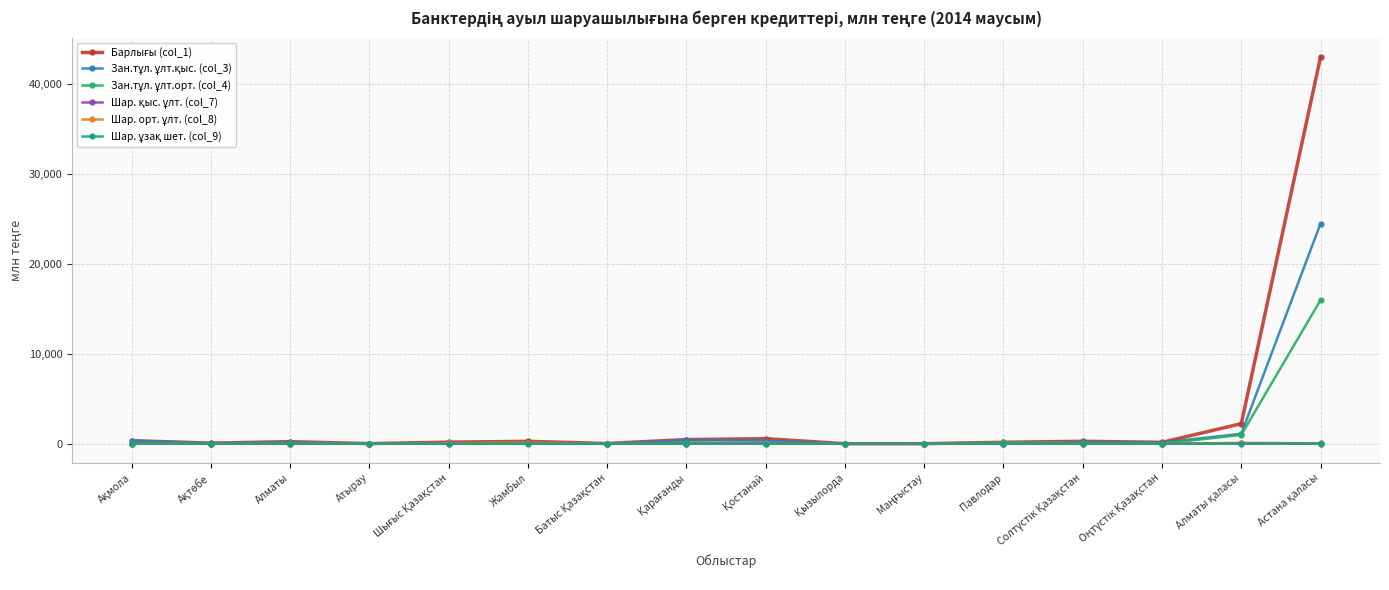

What is the label of the 4th point from the left?

Атырау